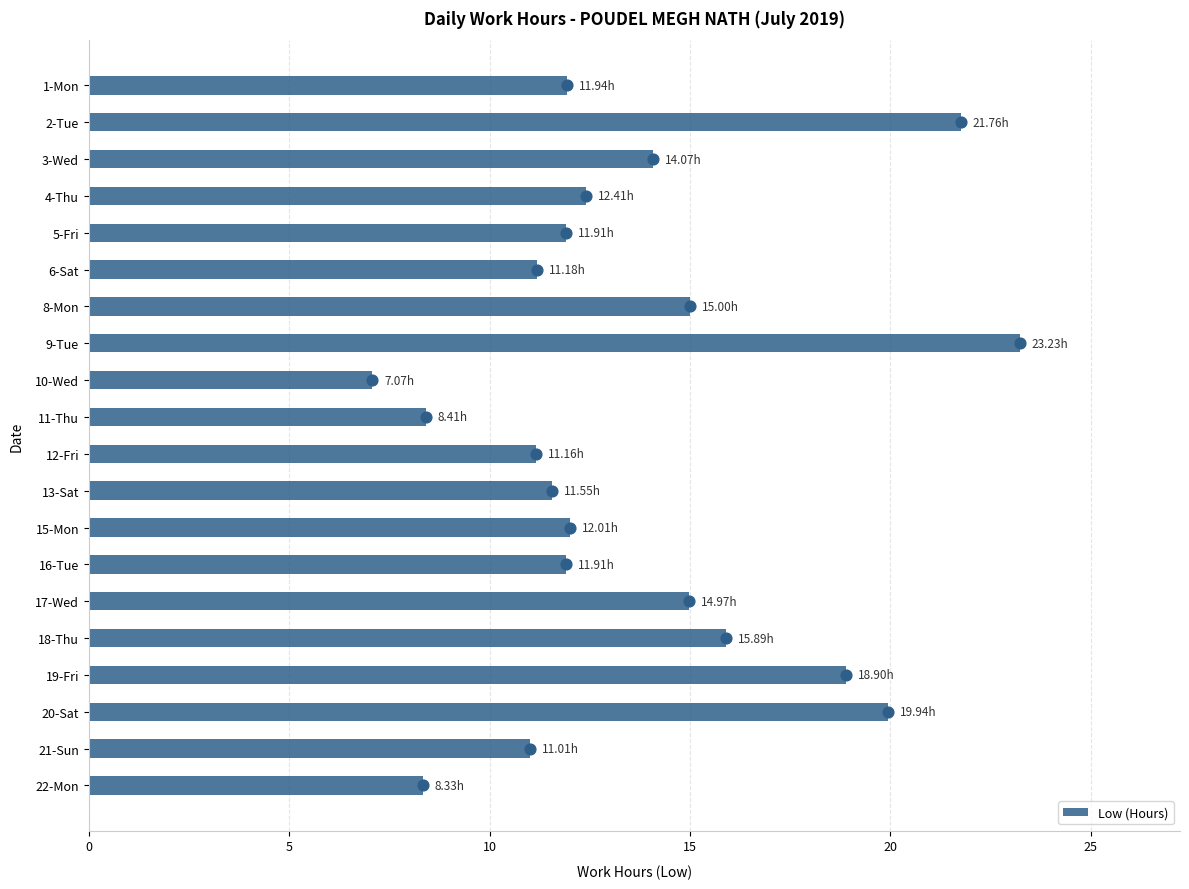

What is the change in value from 1-Mon to 13-Sat?

-0.4